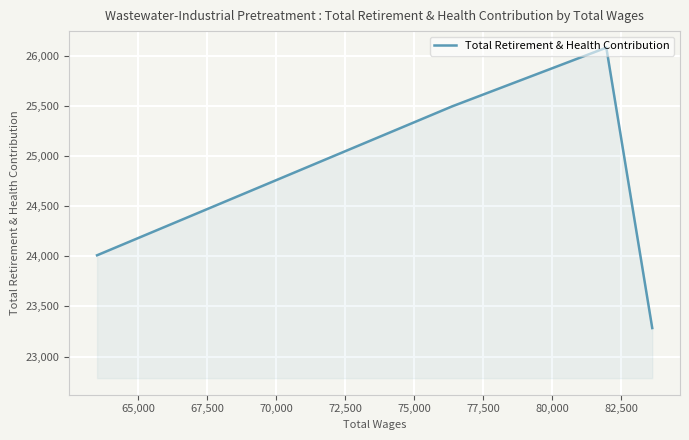

What is the average value?

24718